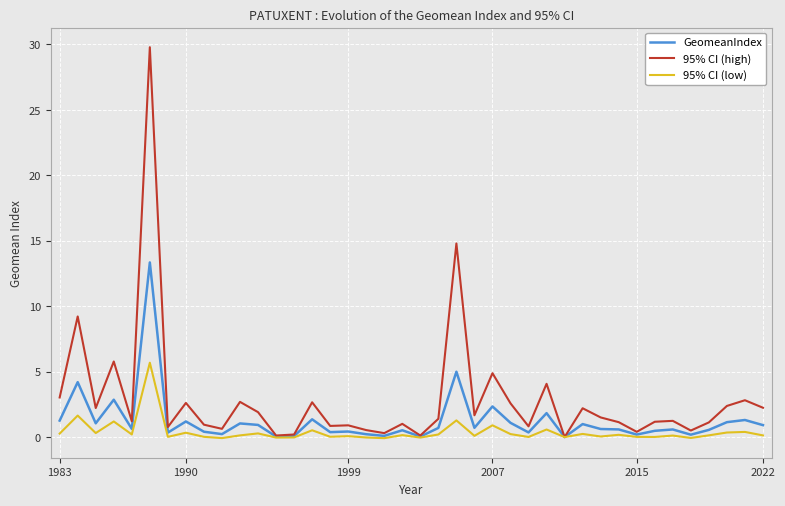

Which series has the widest spread of values?

95% CI (high)